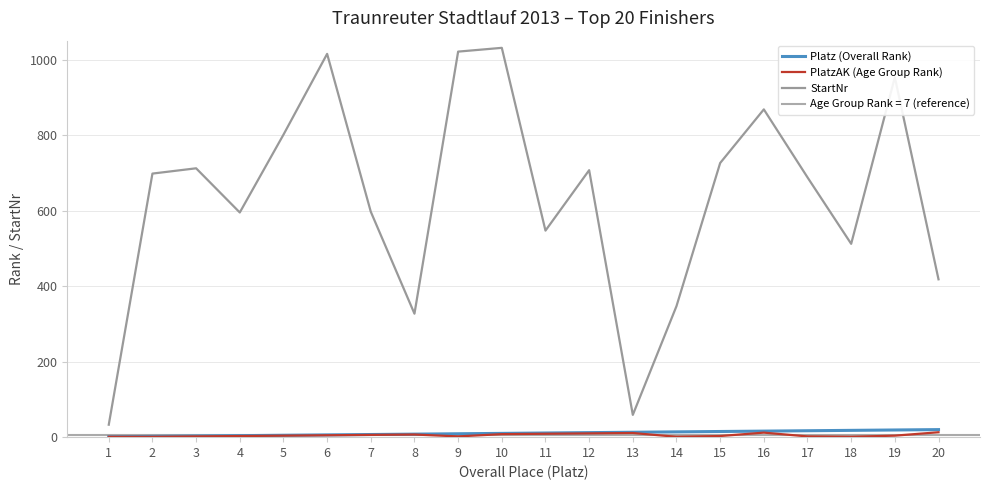

Which category has the lowest value across all series?

1